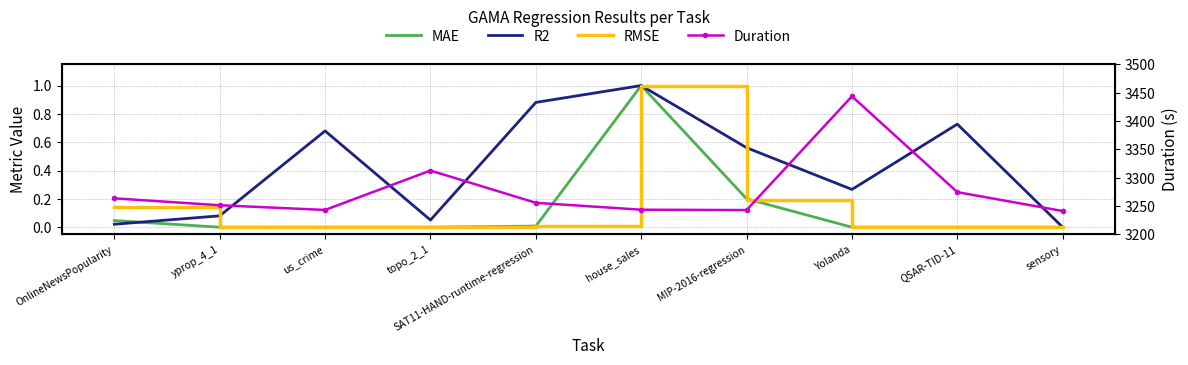

True or false: MAE and Duration cross at least once.

False